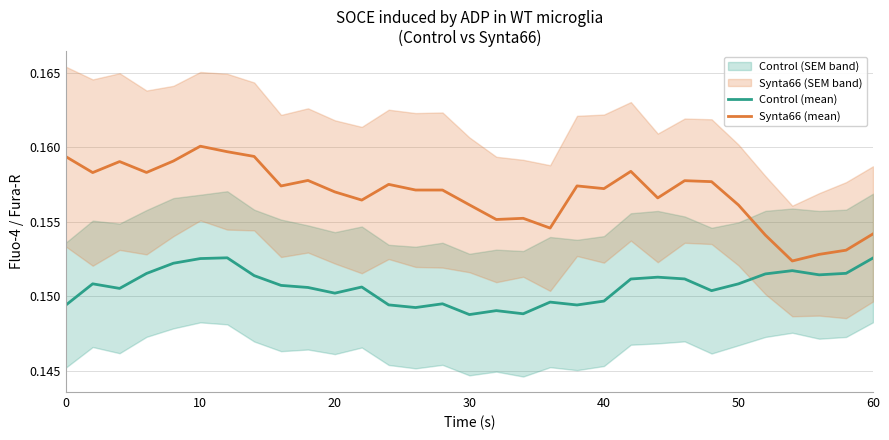

How many series are shown in this chart?

2